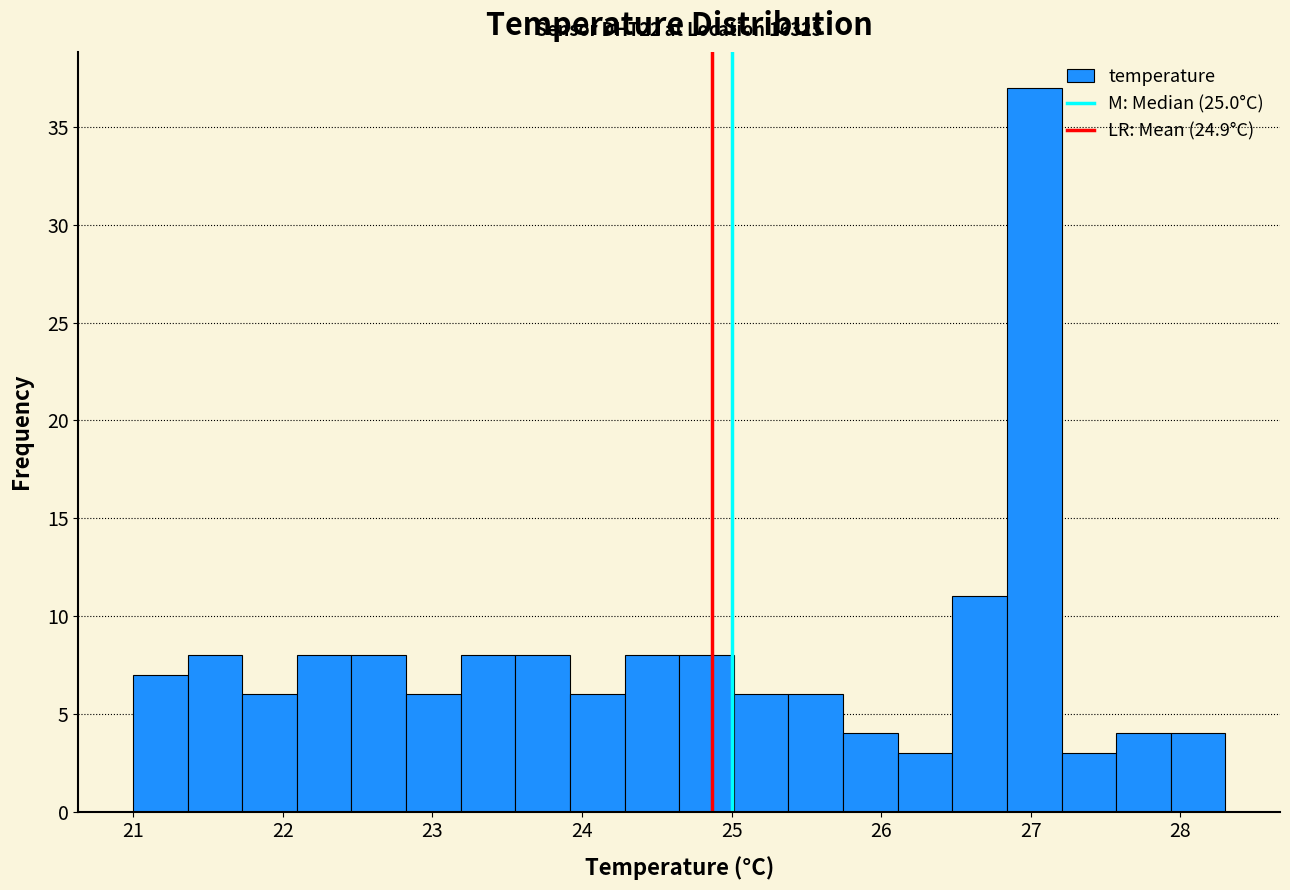

Around what value on the x-axis is the tallest bar? Give the approximate position of its centre, as read against the axis.

27.0